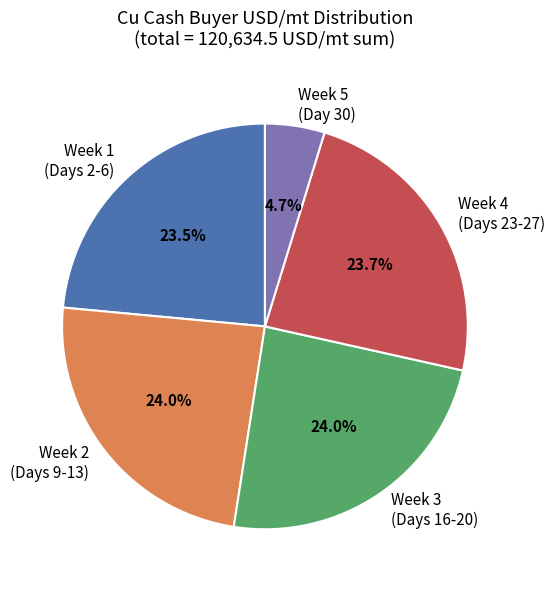

Is there any slice that represents more than half of the pie?

No